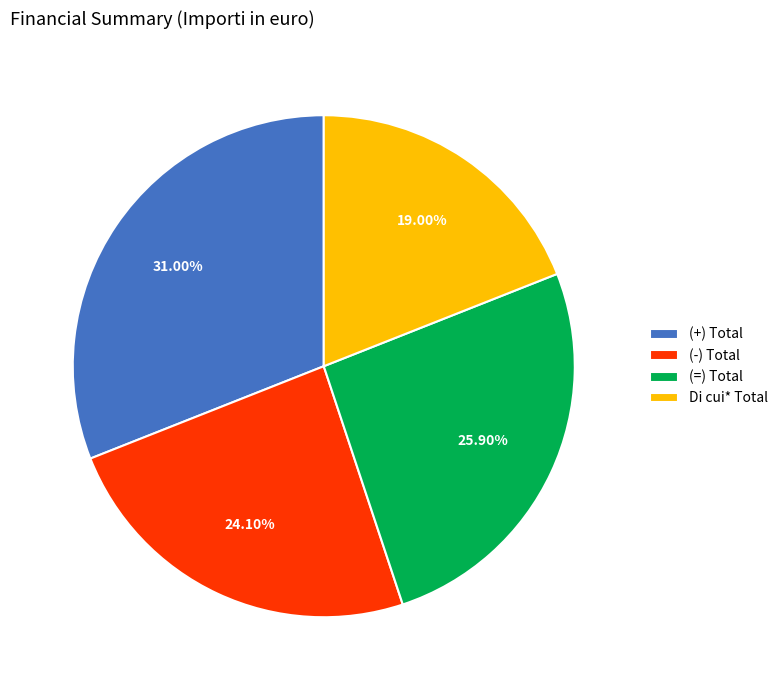

To the nearest percent, what is the difference between the (-) Total and Di cui* Total slice percentages?

5%